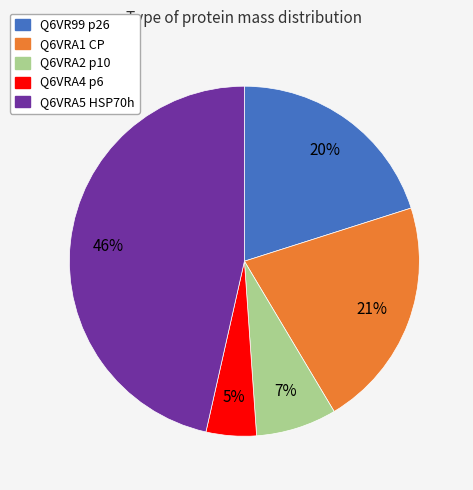

Is there a majority slice in this chart?

No